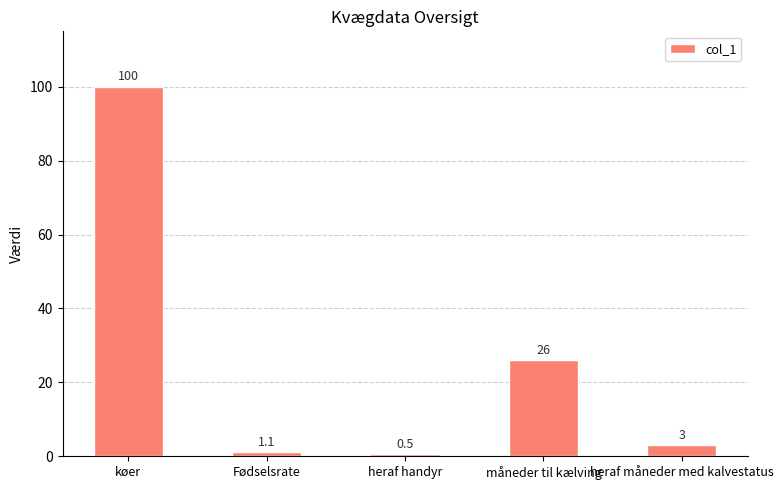

How many categories are shown in the chart?

5